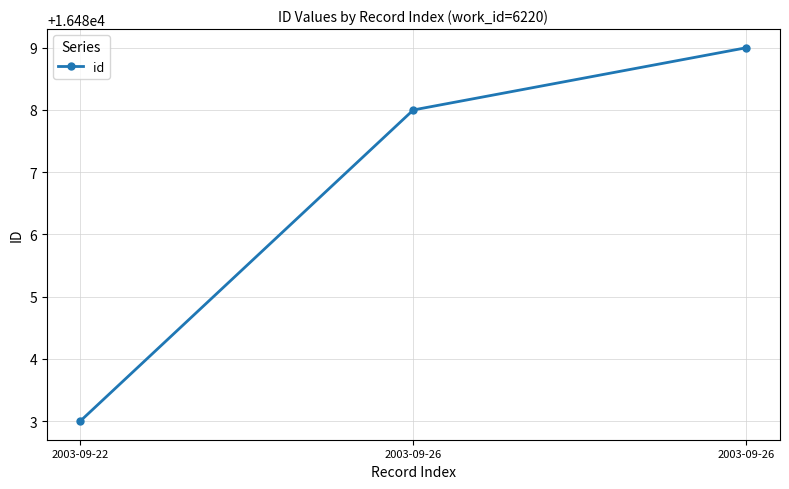

What is the smallest value displayed?

16483